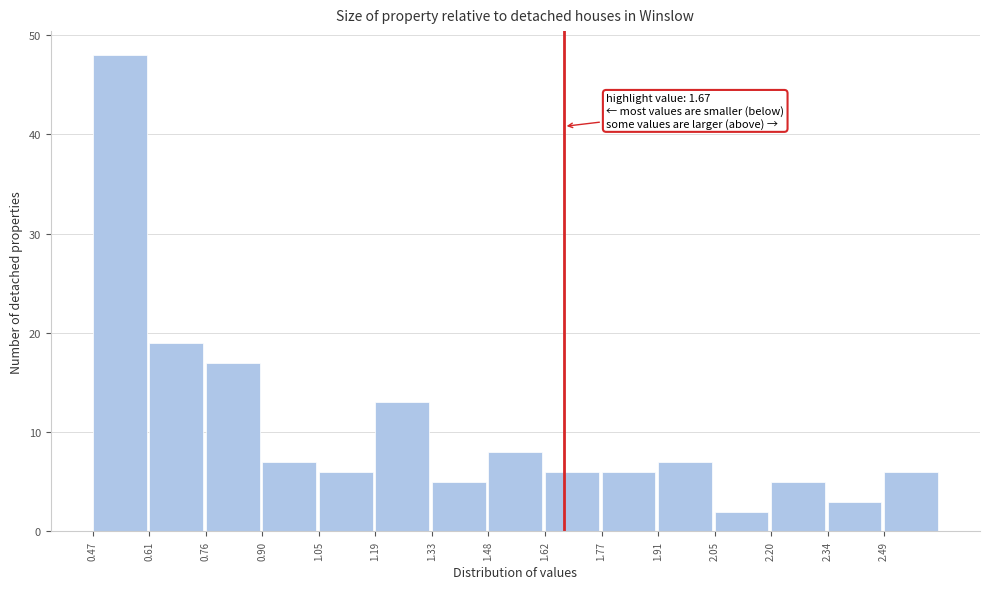

Which range on the x-axis has the tallest bar?

0.470 to 0.614